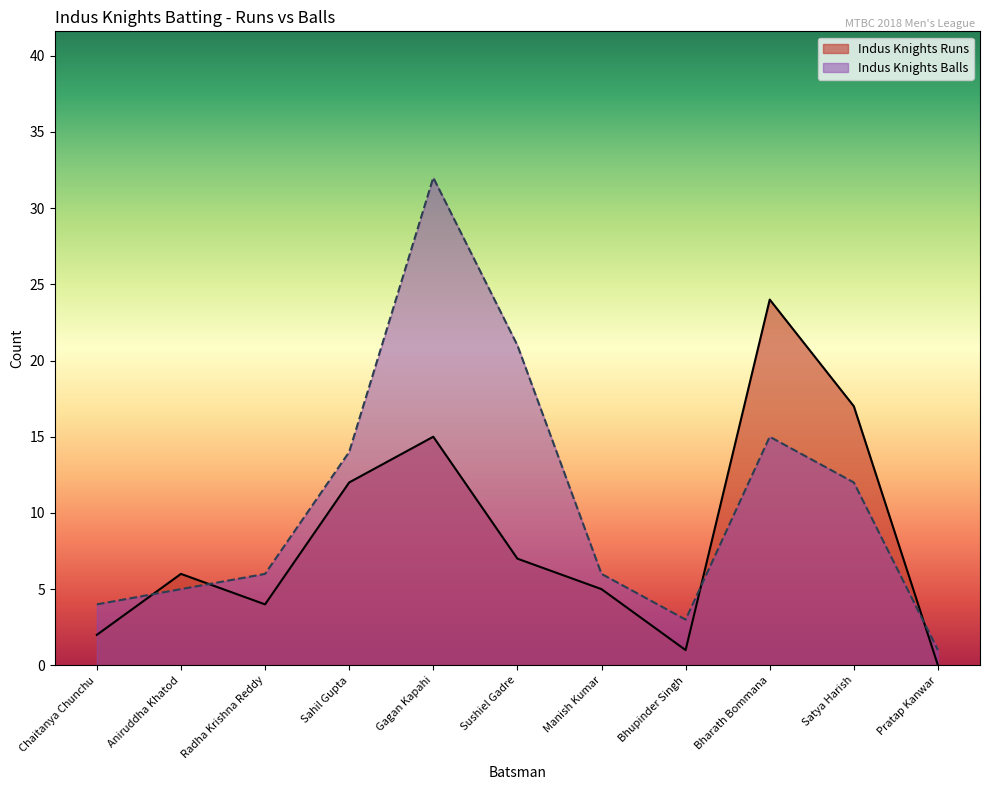

What position from the right is Manish Kumar?

5